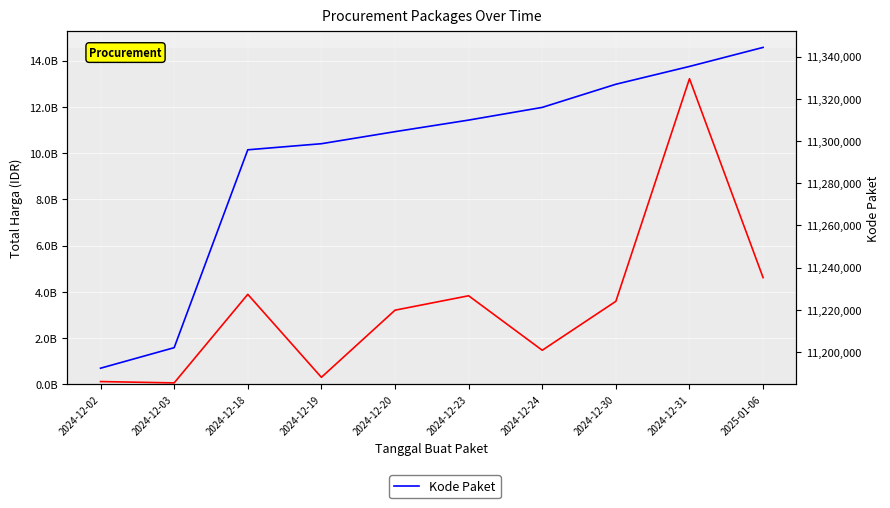

What position from the left is 2024-12-31?

9